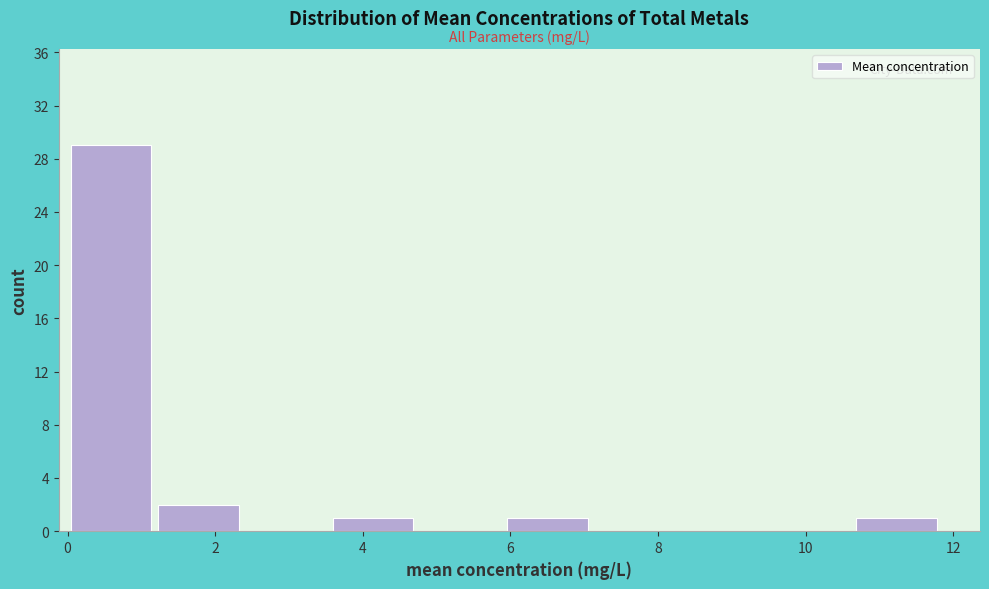

Reading left to right, transcribe this chart: for each bar, give the range it covers on the x-axis and its height. Neither the bar edges nor the heights are printed on the chart, so give them approximately, as read against the axes.

0.0 to 1.2: 29
1.2 to 2.4: 2
2.4 to 3.6: 0
3.6 to 4.8: 1
4.8 to 6.0: 0
6.0 to 7.0: 1
7.0 to 8.2: 0
8.2 to 9.4: 0
9.4 to 10.6: 0
10.6 to 11.8: 1